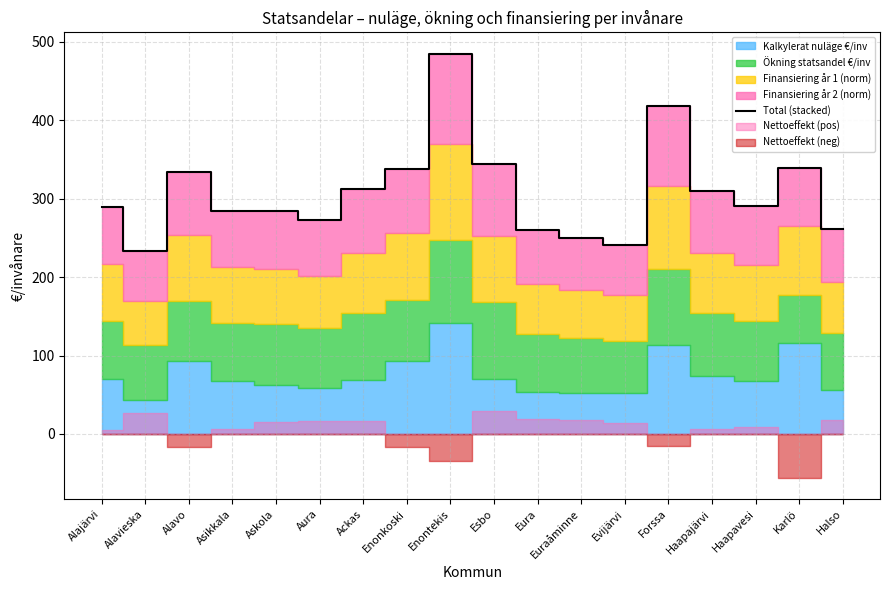

What is the label of the 16th point from the right?

Alavo